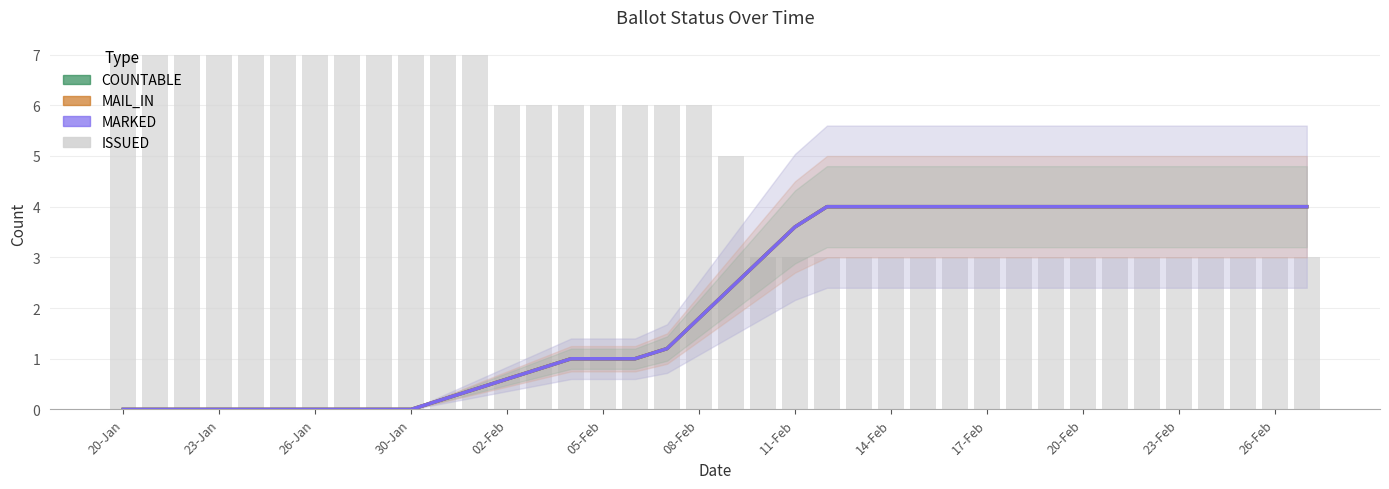

Which series has the largest range (max minus min)?

COUNTABLE